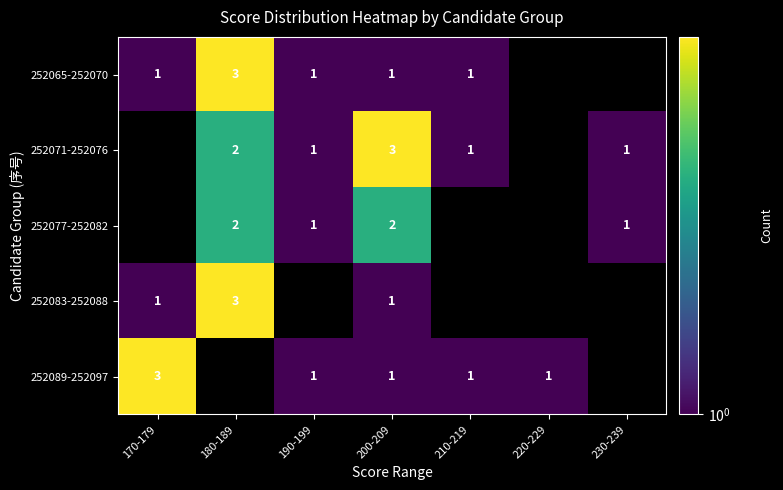

The value of 252071-252076 at 180-189 is 1.2. True or false?

False